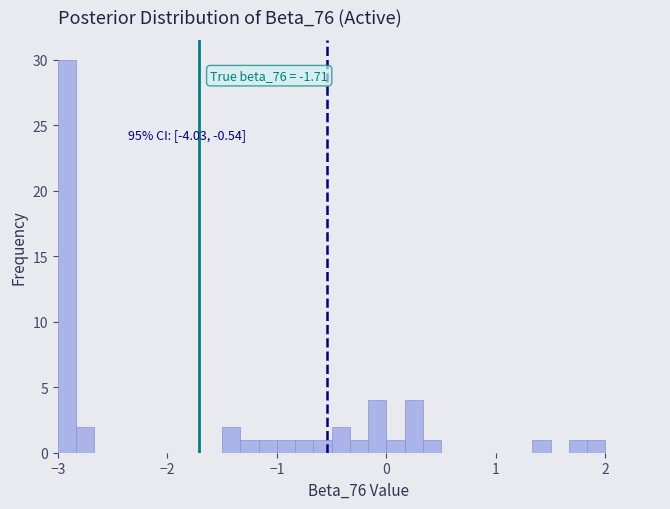

Around what value on the x-axis is the tallest bar? Give the approximate position of its centre, as read against the axis.

-2.9